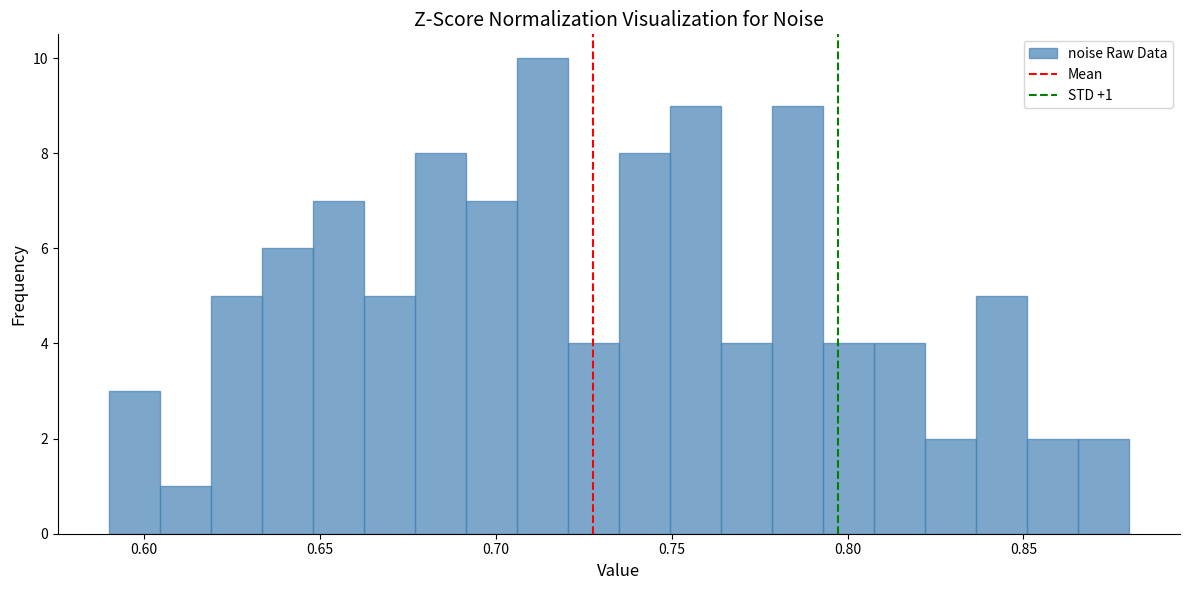

Around what value on the x-axis is the tallest bar? Give the approximate position of its centre, as read against the axis.

0.715